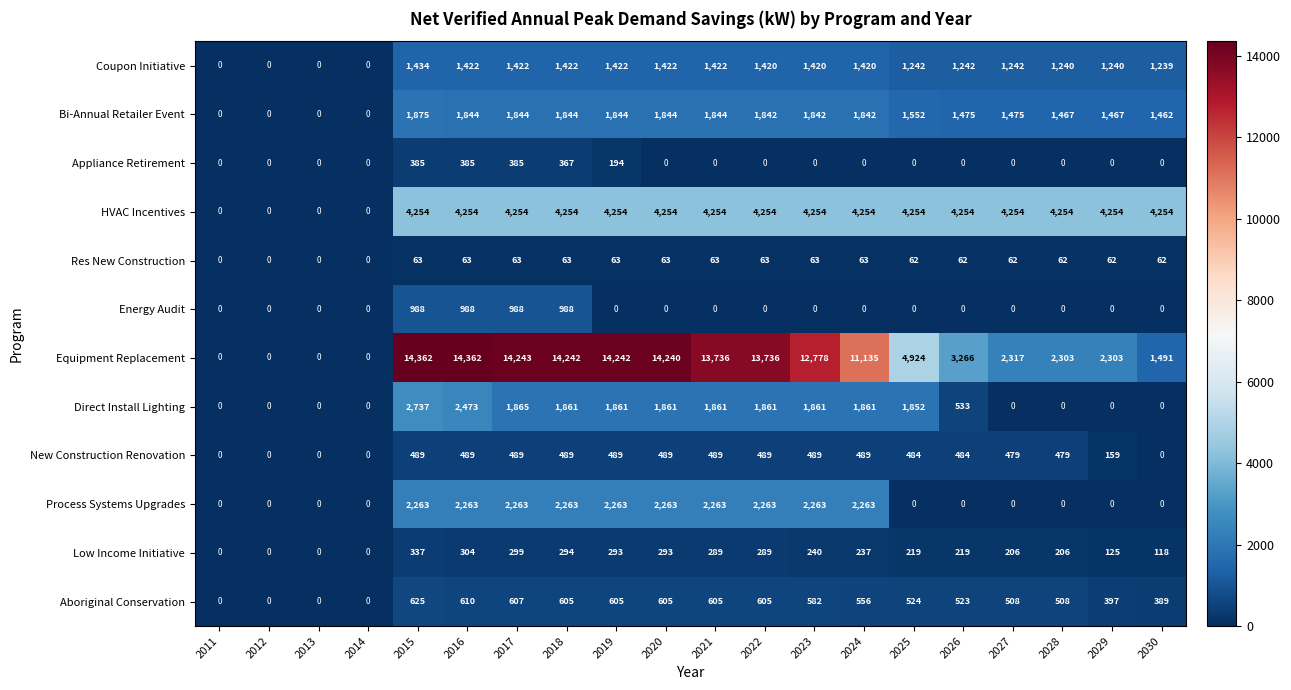

Is it true that Res New Construction equals 32 at 2024?

False